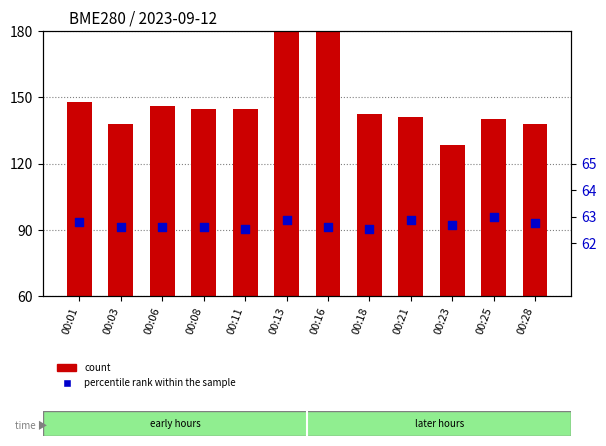

At which category is the sum across all series the highest?

00:13